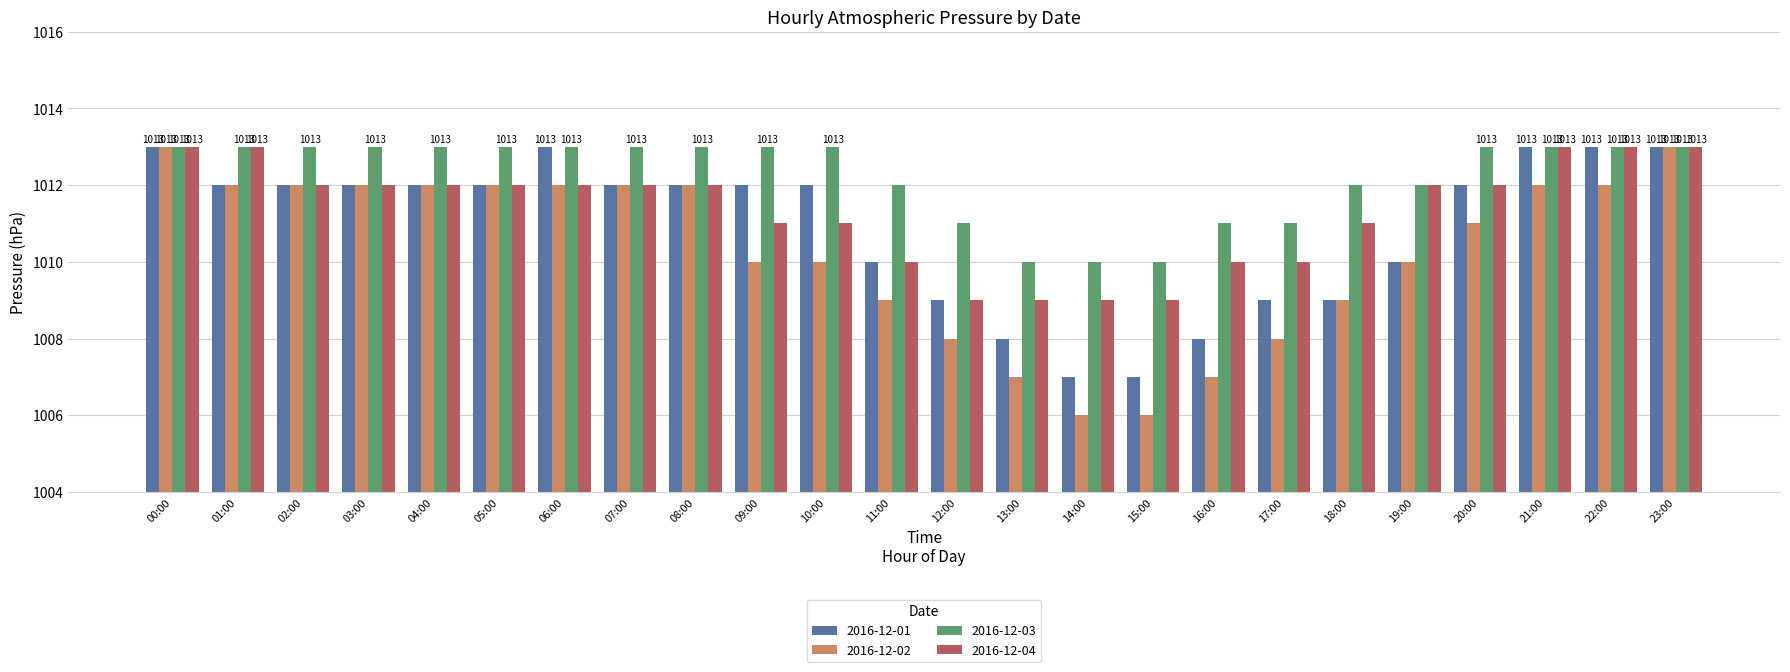

Which series has the widest spread of values?

2016-12-02